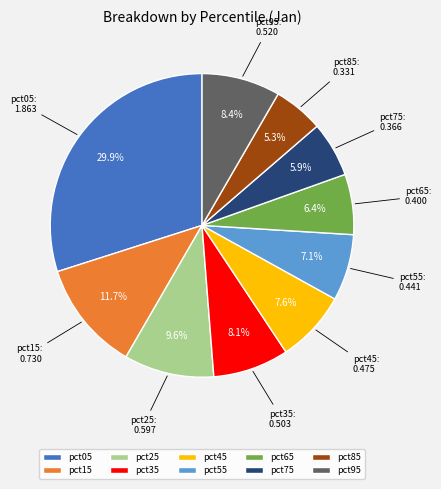

To the nearest percent, what portion does pct15 represent?

12%